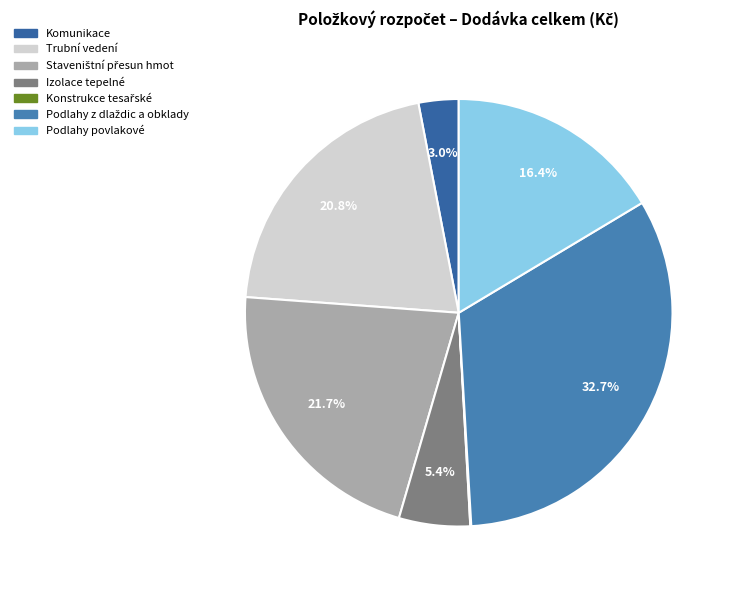

To the nearest percent, what percentage of the pie is Izolace tepelné?

5%